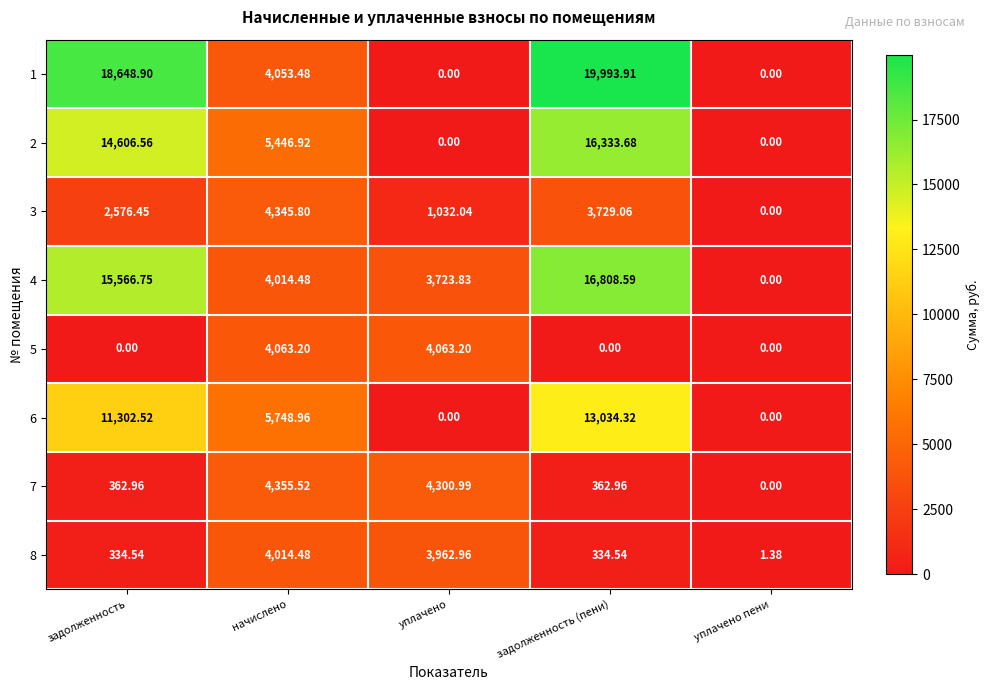

At which category does the chart reach its peak across all series?

задолженность (пени)